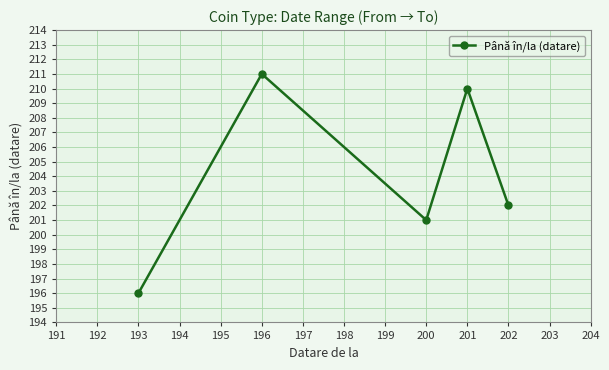

The value at 200 is 201. True or false?

True